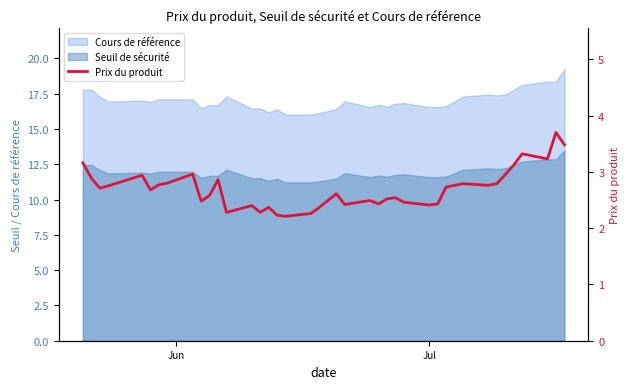

Count the number of categories in the chart.

39